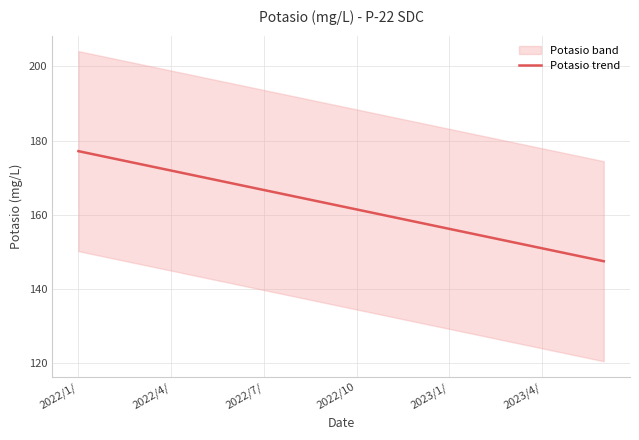

What is the highest value of the Potasio trend series?

177.1